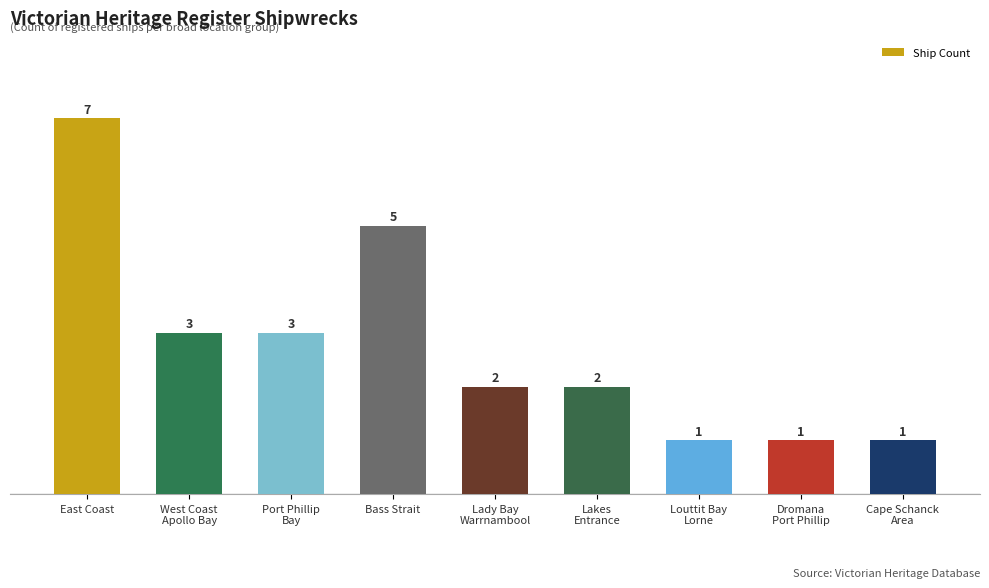

Between Lakes
Entrance and Bass Strait, which is larger?

Bass Strait